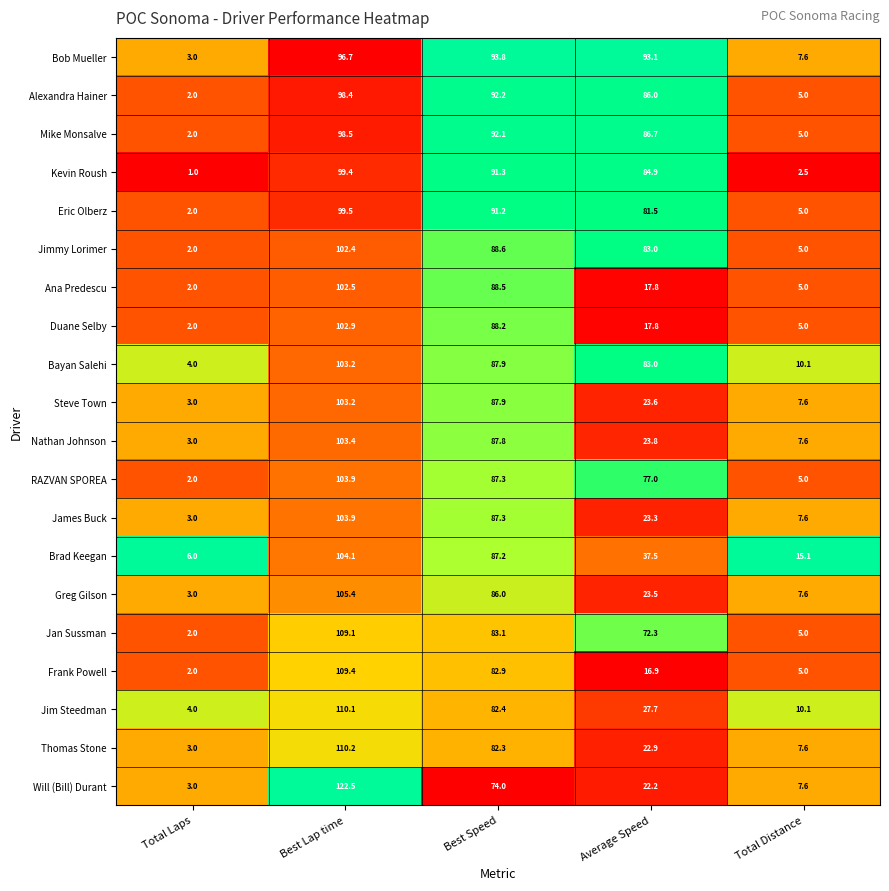

List the labels in order of RAZVAN SPOREA value, smallest first.

Total Laps, Total Distance, Average Speed, Best Speed, Best Lap time